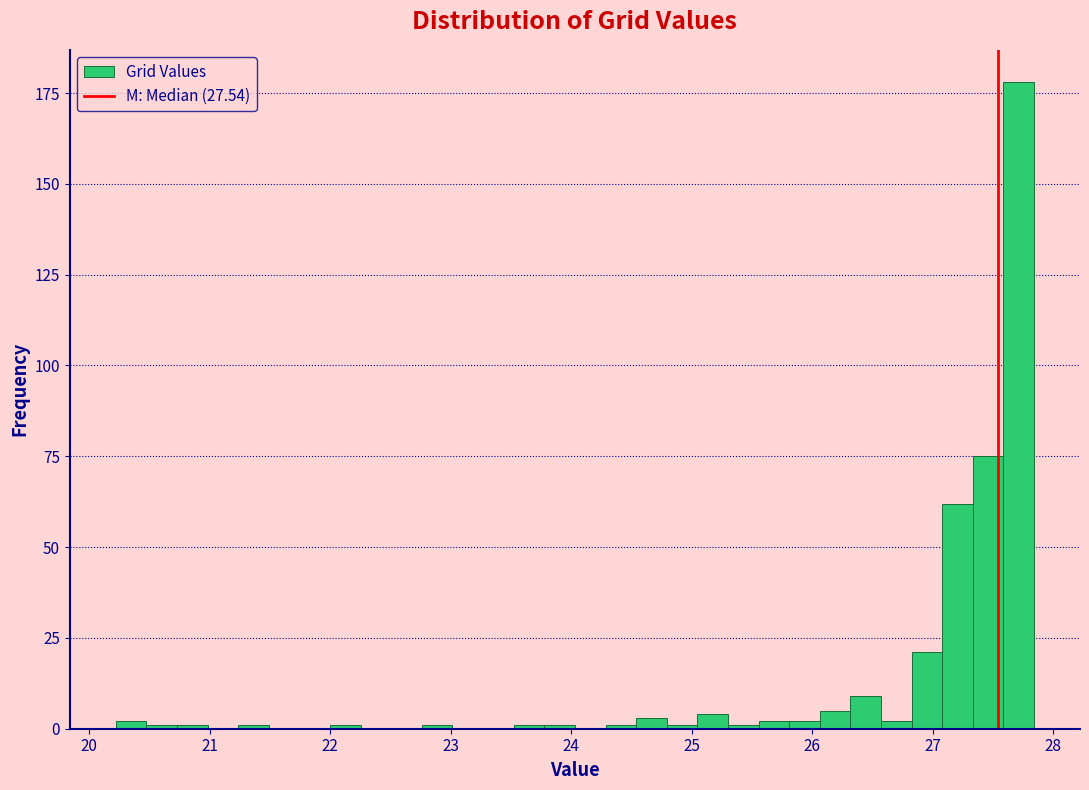

Around what value on the x-axis is the tallest bar? Give the approximate position of its centre, as read against the axis.

27.7